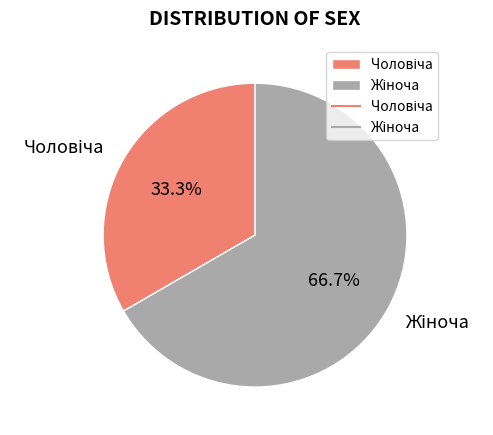

Is there a majority slice in this chart?

Yes